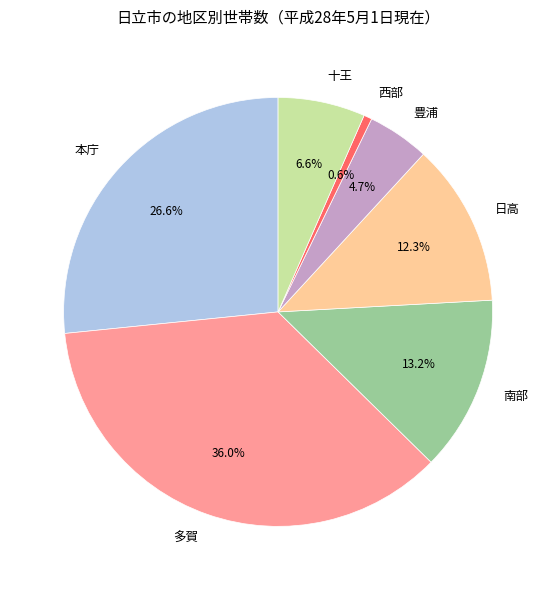

Combined, what portion of the pie is 多賀 and 本庁?

62.6%